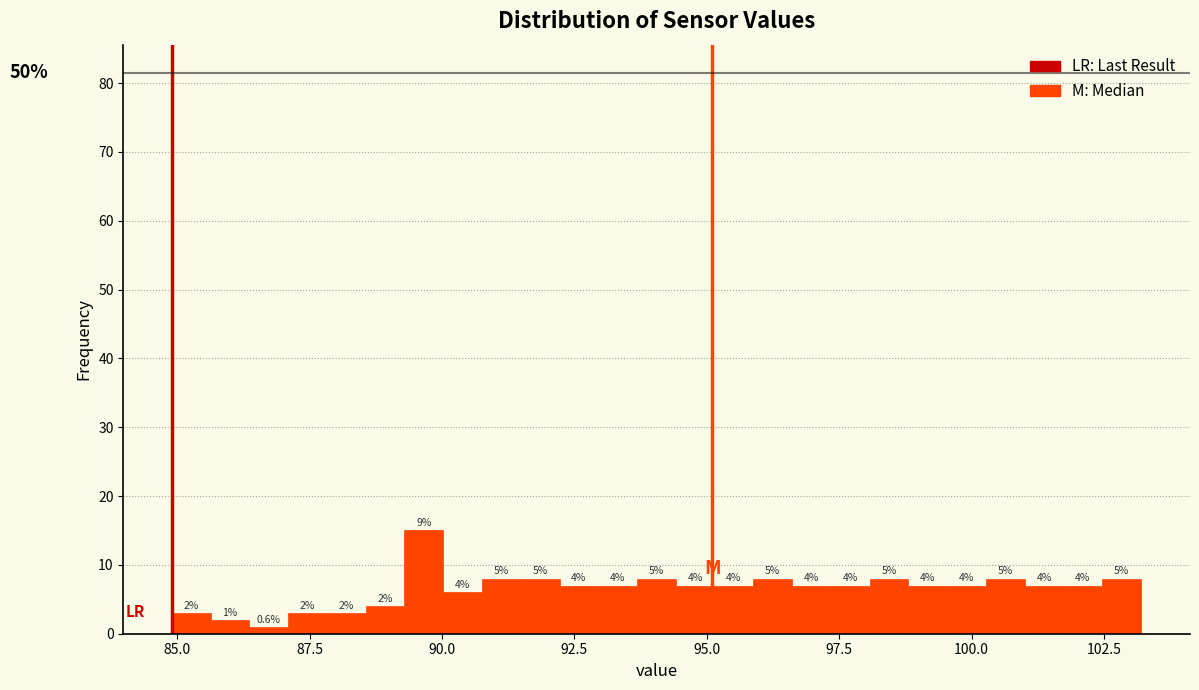

Around what value on the x-axis is the tallest bar? Give the approximate position of its centre, as read against the axis.

89.5